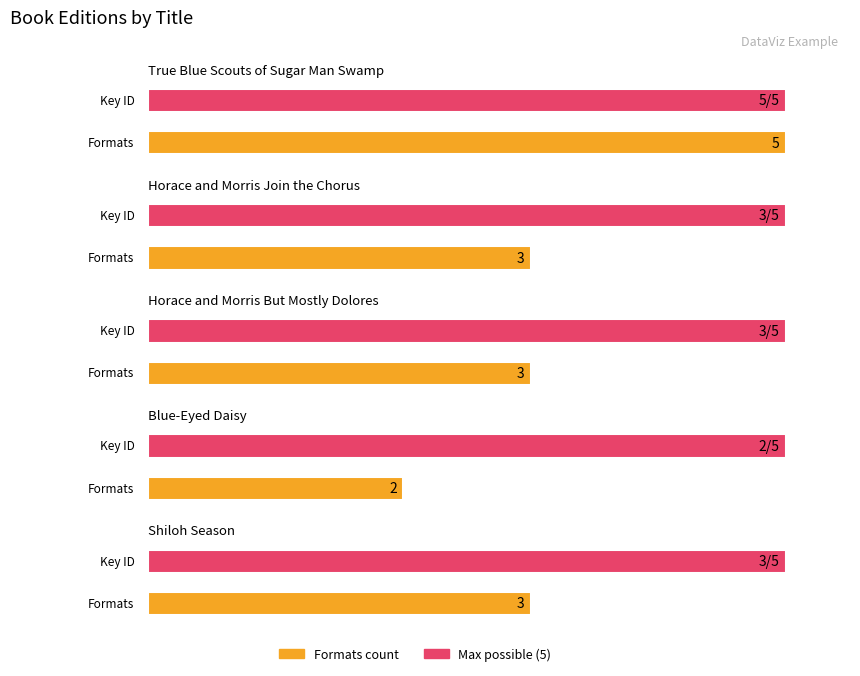

What is the value of the 3rd bar from the left?

3